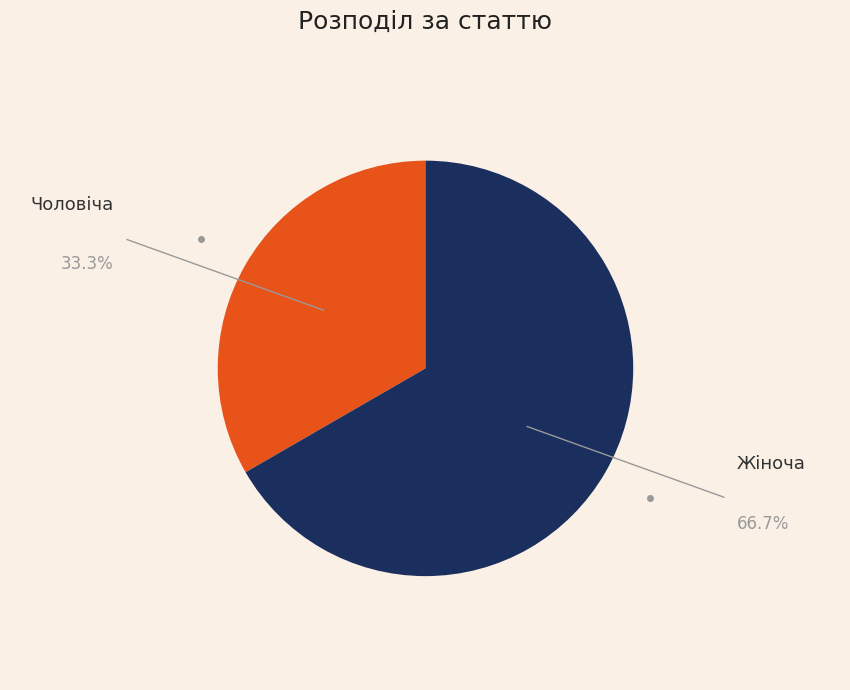

Rank the categories by value from highest to lowest.

Жіноча, Чоловіча